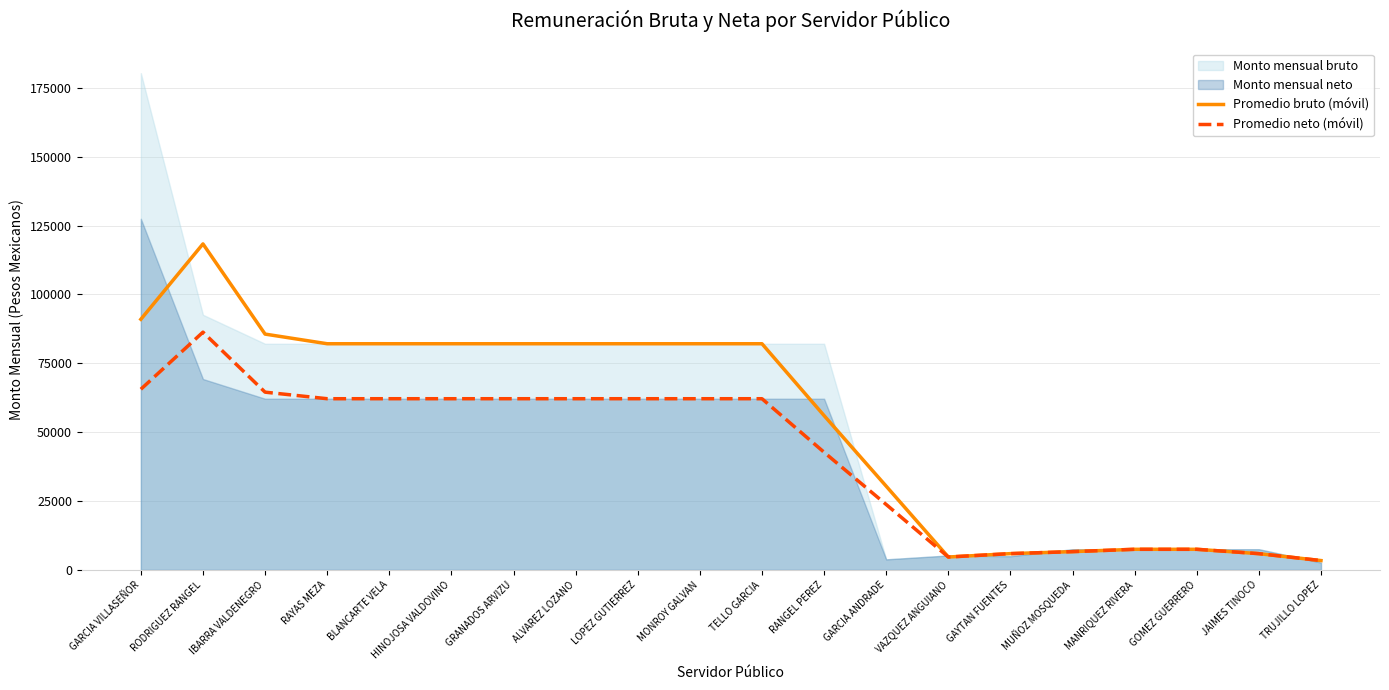

What value does the Promedio neto (móvil) series have at MUÑOZ MOSQUEDA?

6644.8